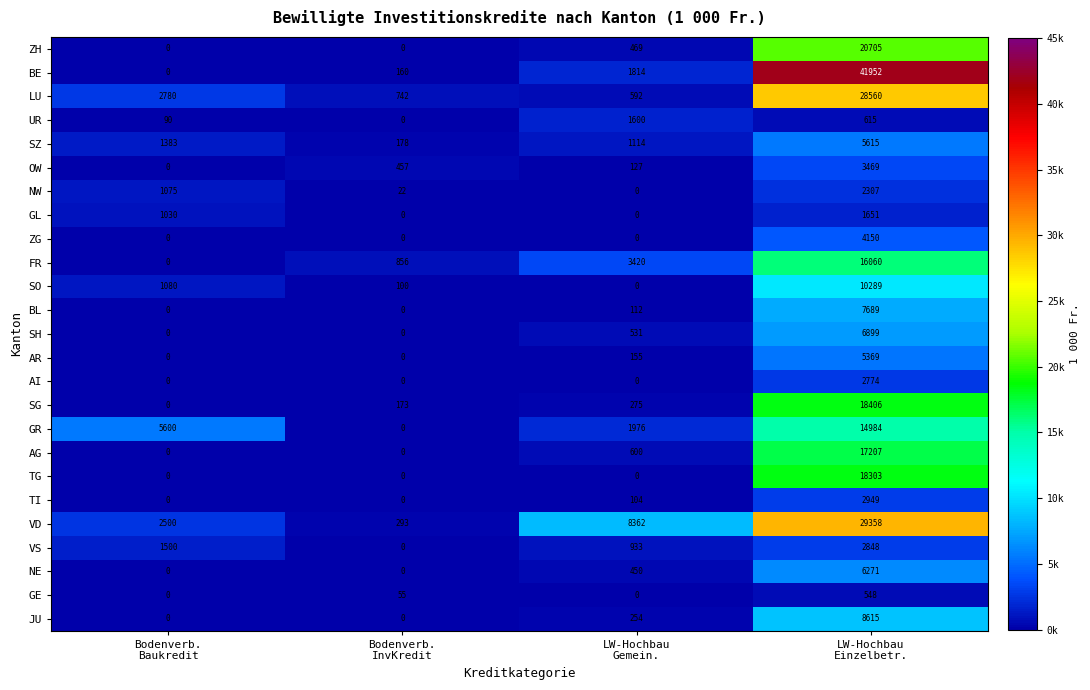

Which series changed the most between Bodenverb.
Baukredit and LW-Hochbau
Gemein.?

VD